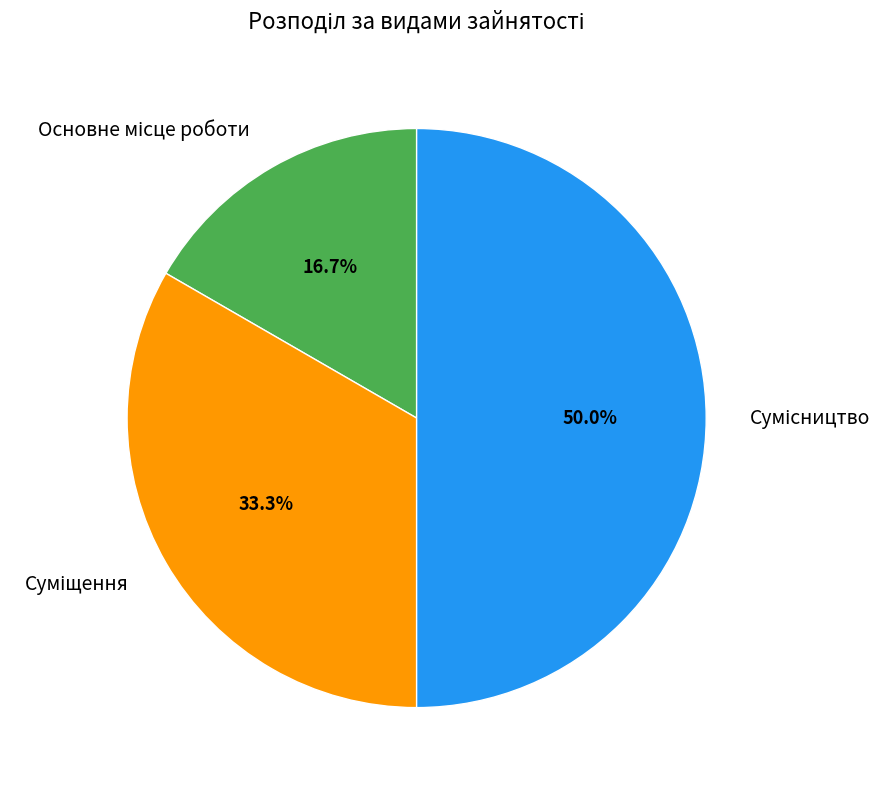

To the nearest percent, what is the average slice percentage?

33%